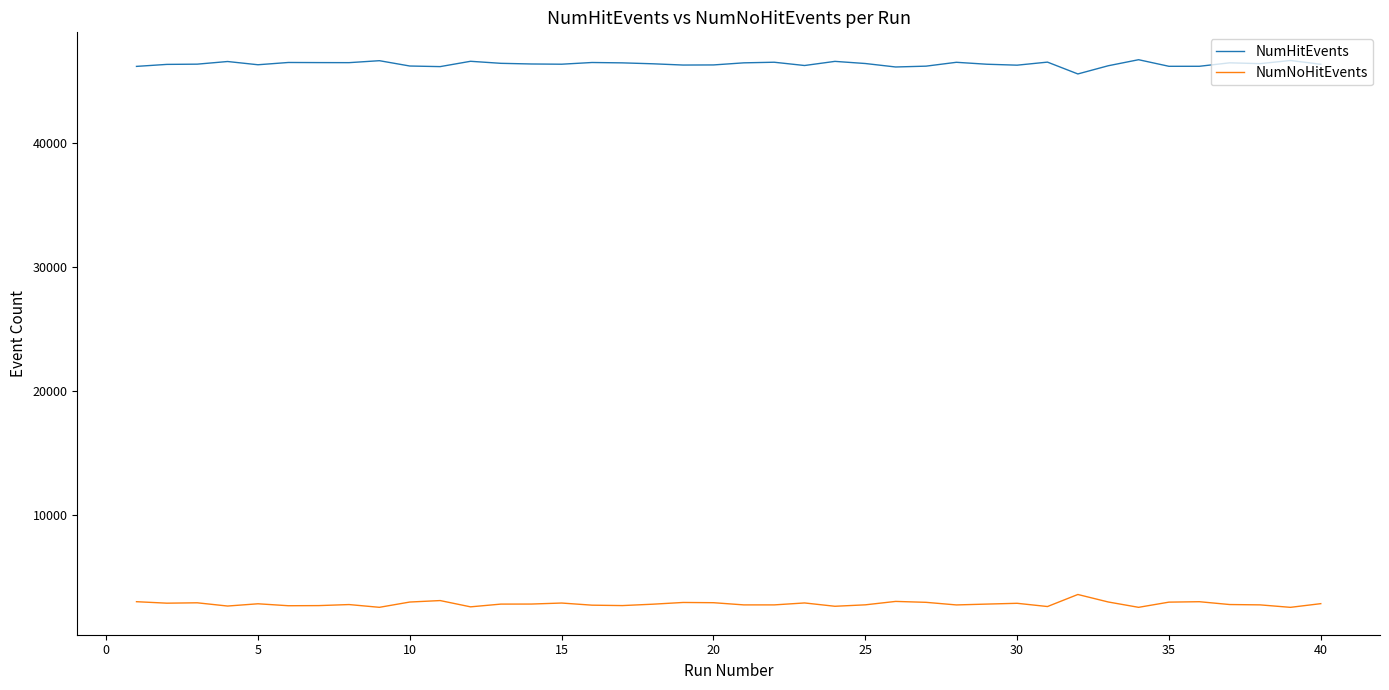

Rank the series by their average value, from lowest to highest.

NumNoHitEvents, NumHitEvents